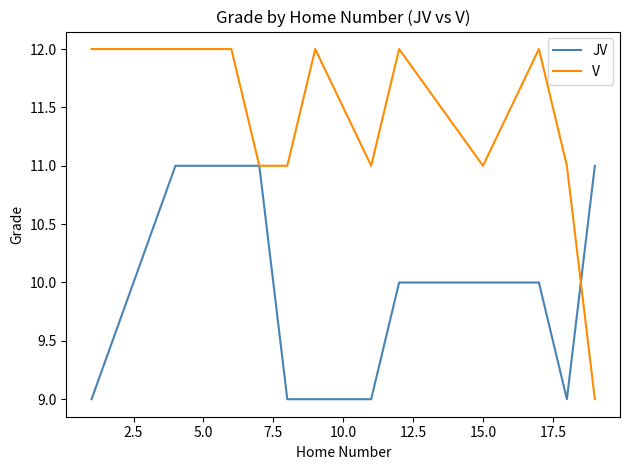

What is the lowest value of the JV series?

9